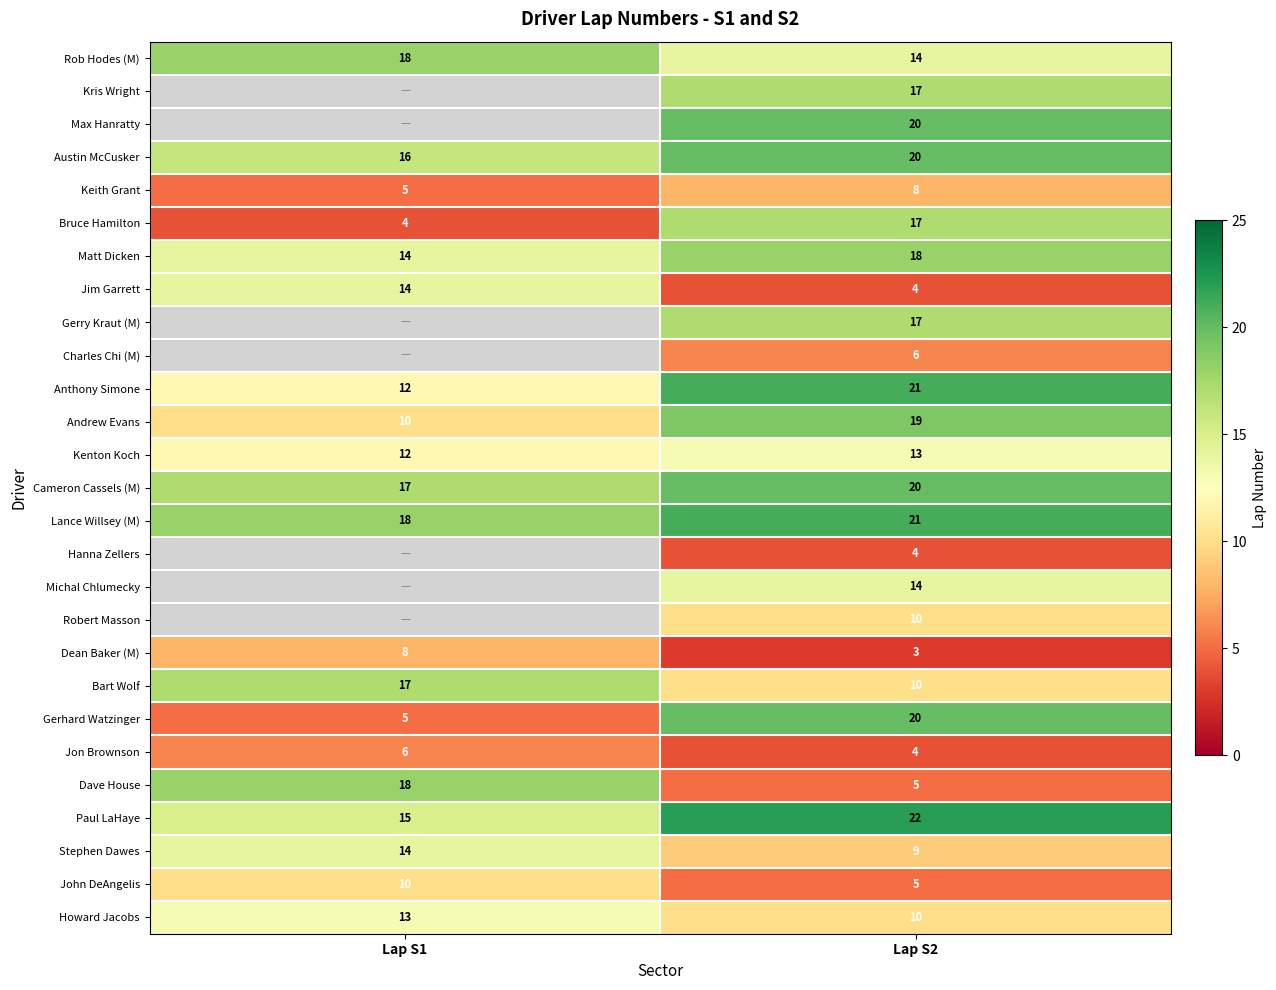

True or false: Bruce Hamilton has a value of 1.3 at Lap S1.

False